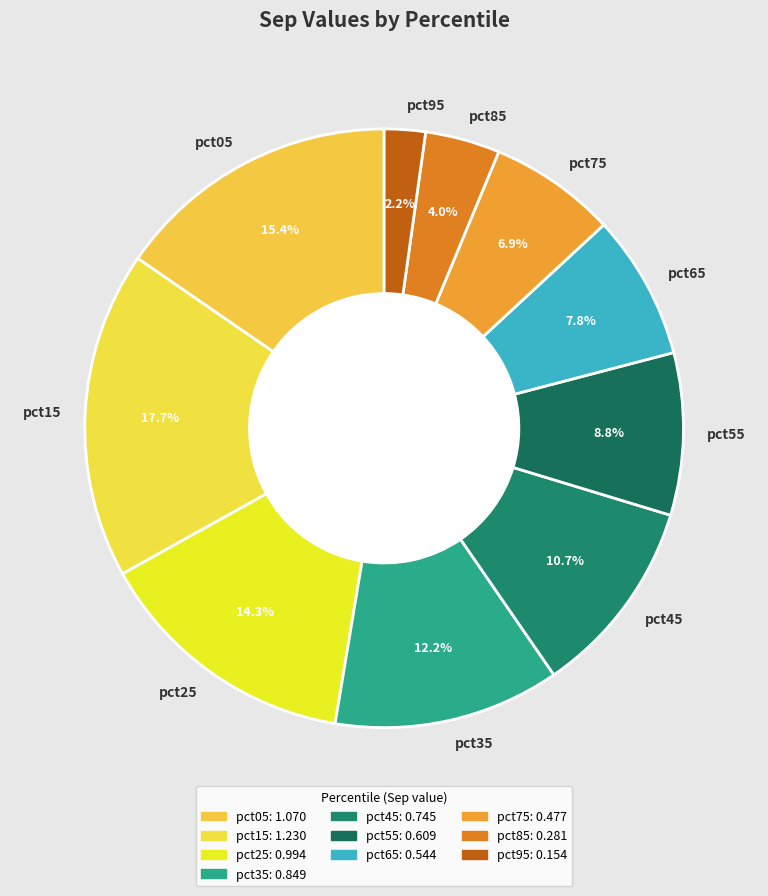

Count the number of slices in the pie.

10